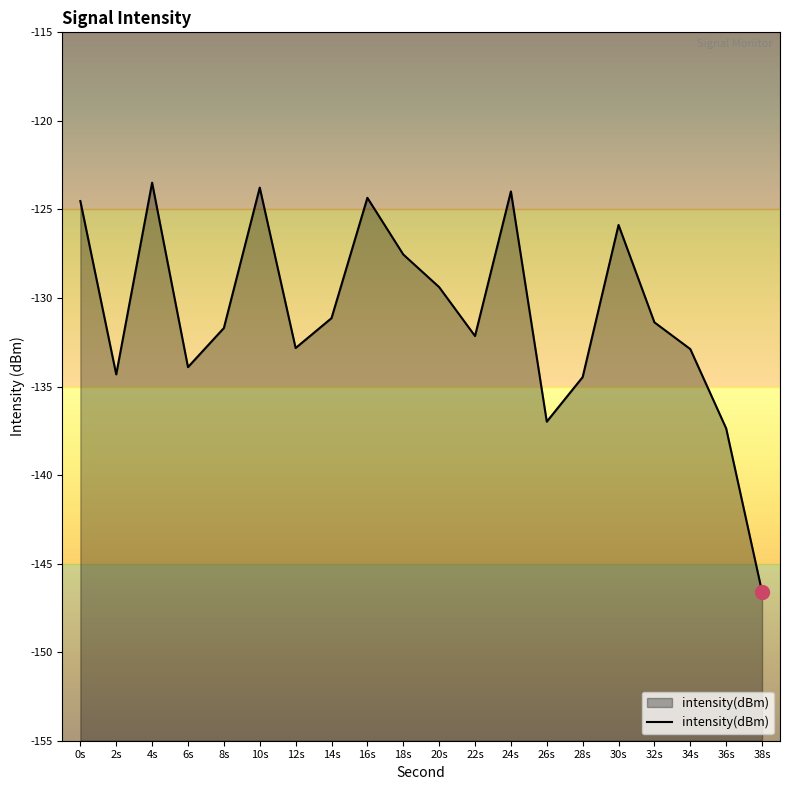

Does the chart display data point markers on the line(s)?

No